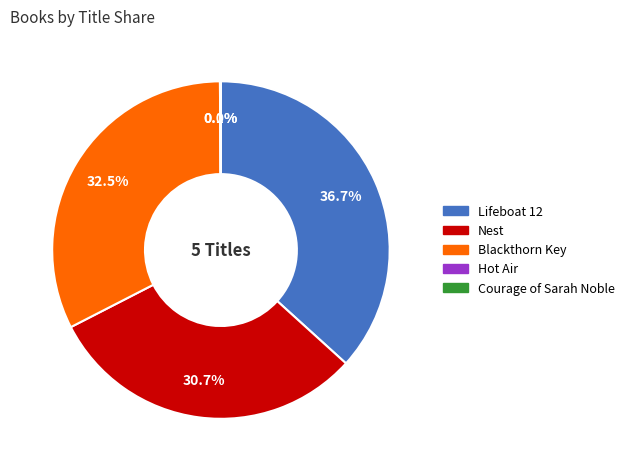

Which has a higher value, Blackthorn Key or Lifeboat 12?

Lifeboat 12